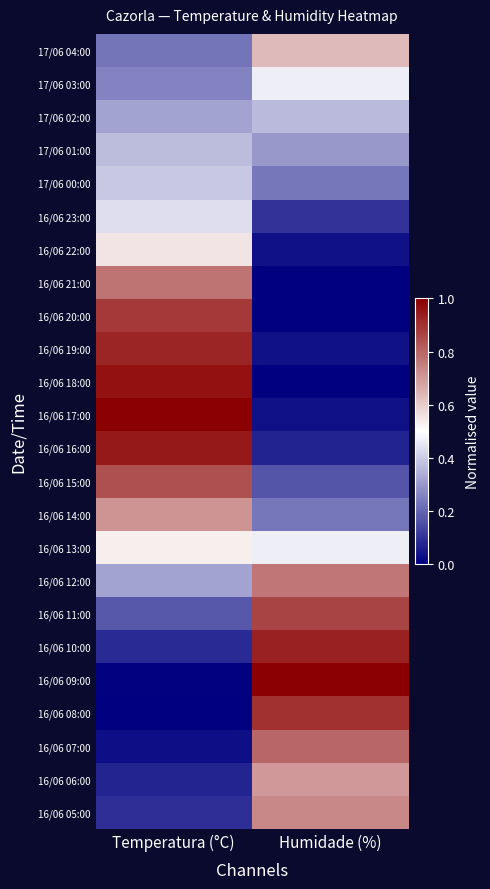

At which category is the sum across all series the highest?

Temperatura (°C)